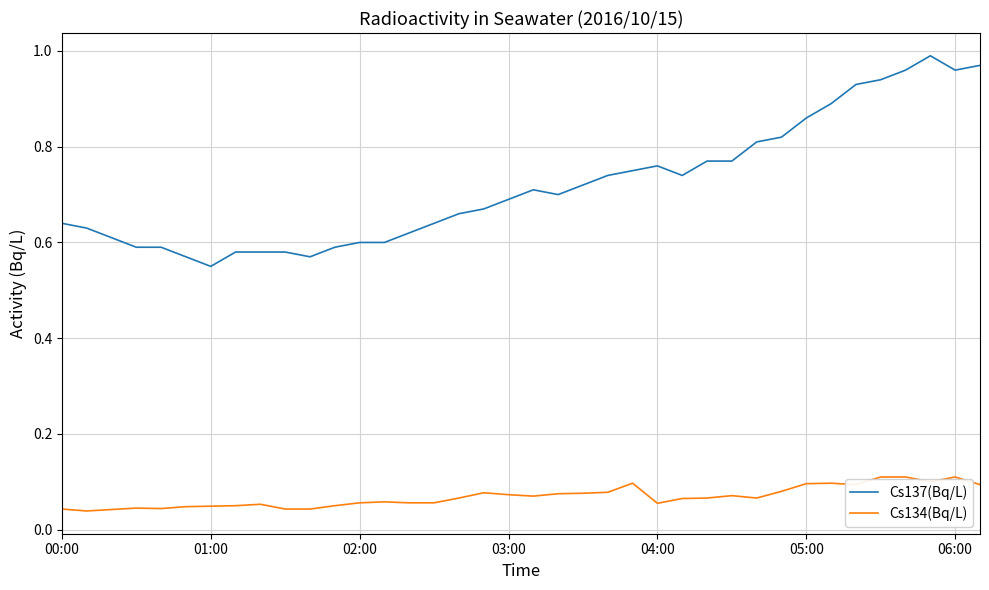

Rank the series by their average value, from lowest to highest.

Cs134(Bq/L), Cs137(Bq/L)